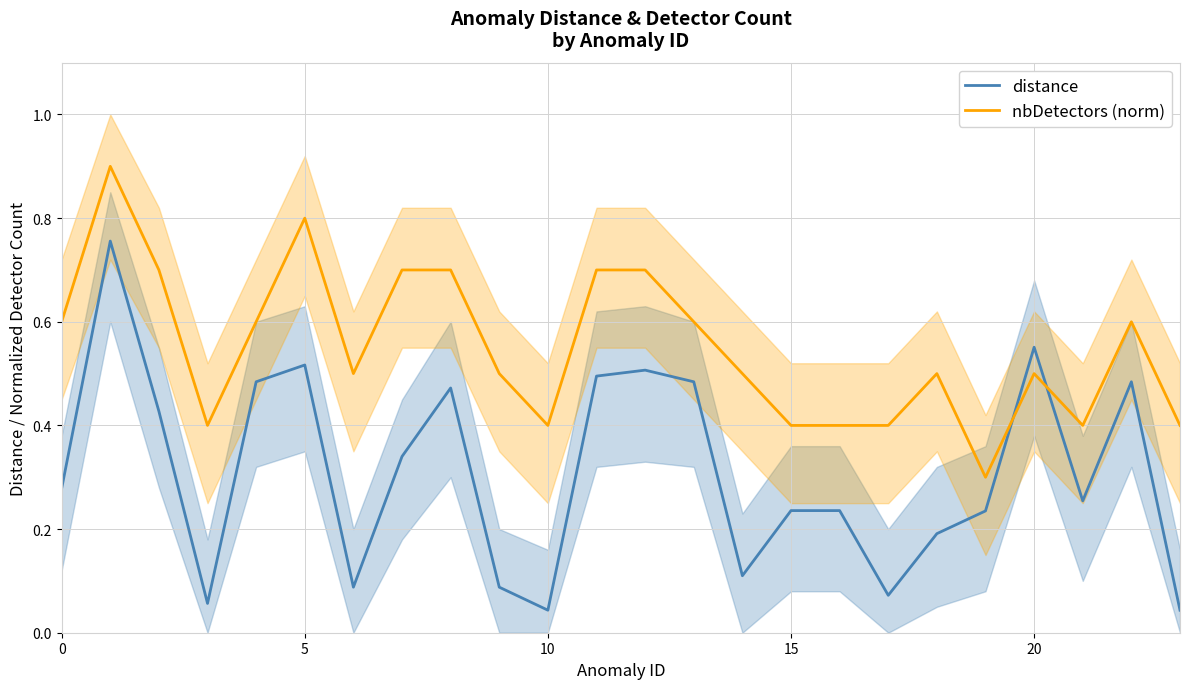

What is the difference between the highest and lowest values at 15?

0.3